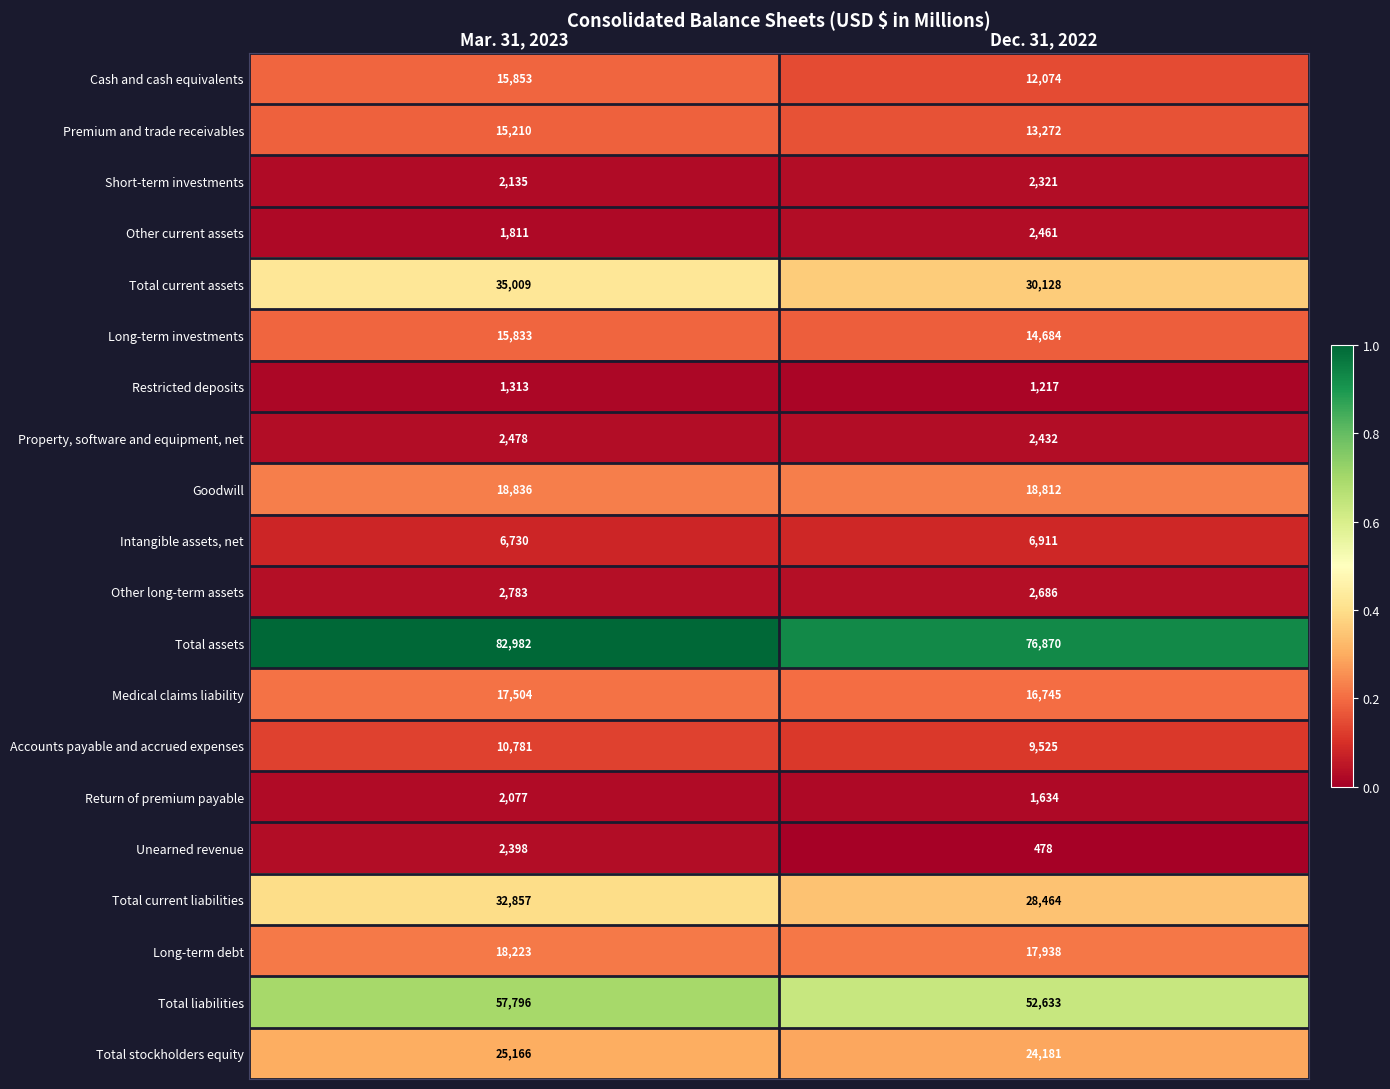

Which series has the largest range (max minus min)?

Total assets